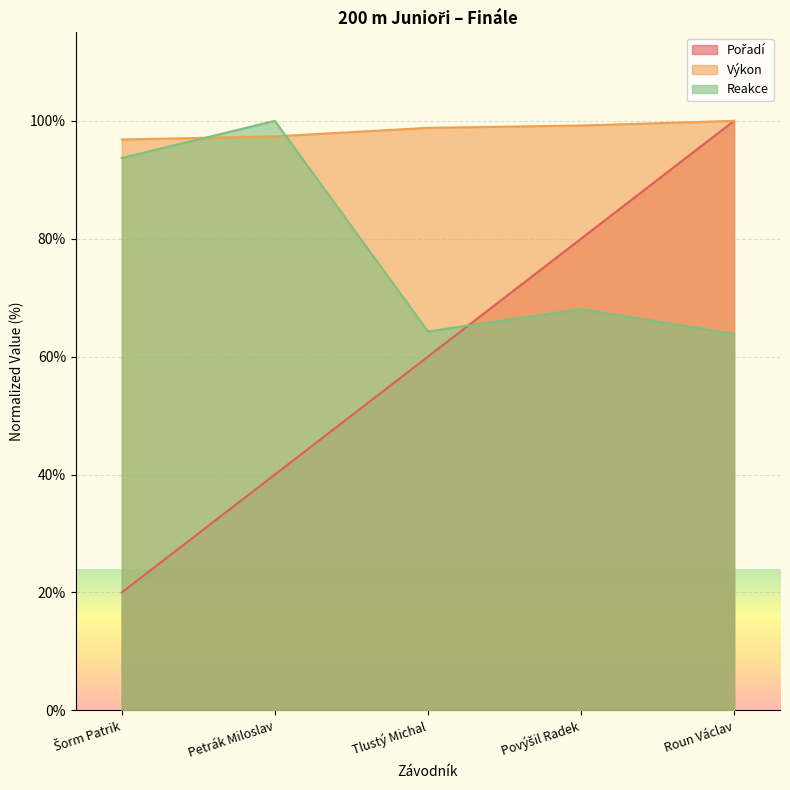

Where does the Reakce series first go above 68?

Šorm Patrik